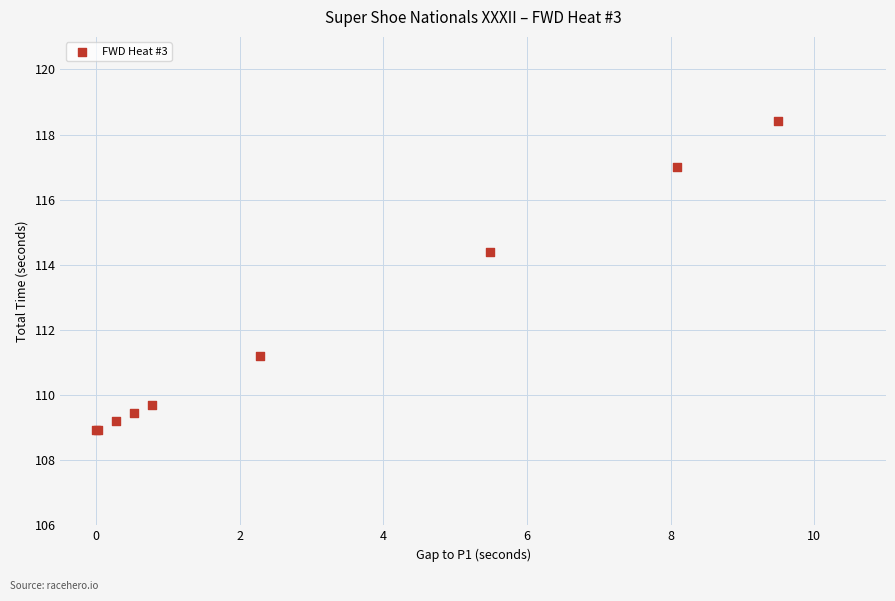

What Y value in the scatter plot is closest to 113?

114.4